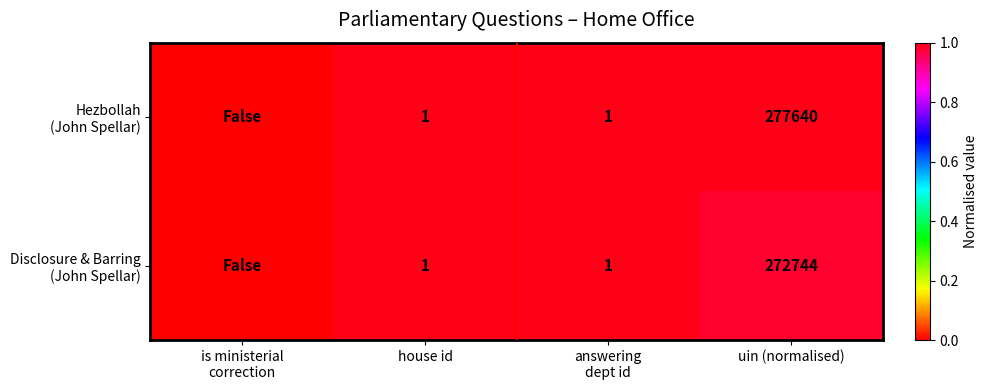

Is it true that Hezbollah (John Spellar) equals 1.0 at uin (normalised)?

True